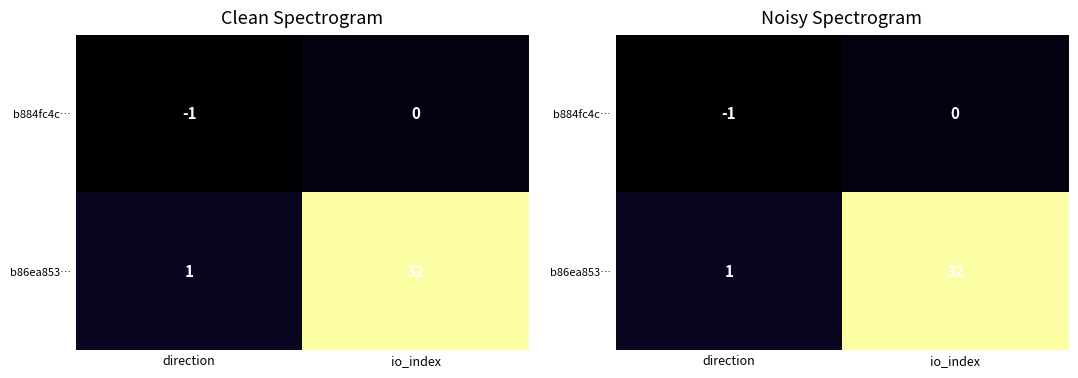

Is the value of b86ea853… at direction greater than the value of b884fc4c… at io_index?

Yes